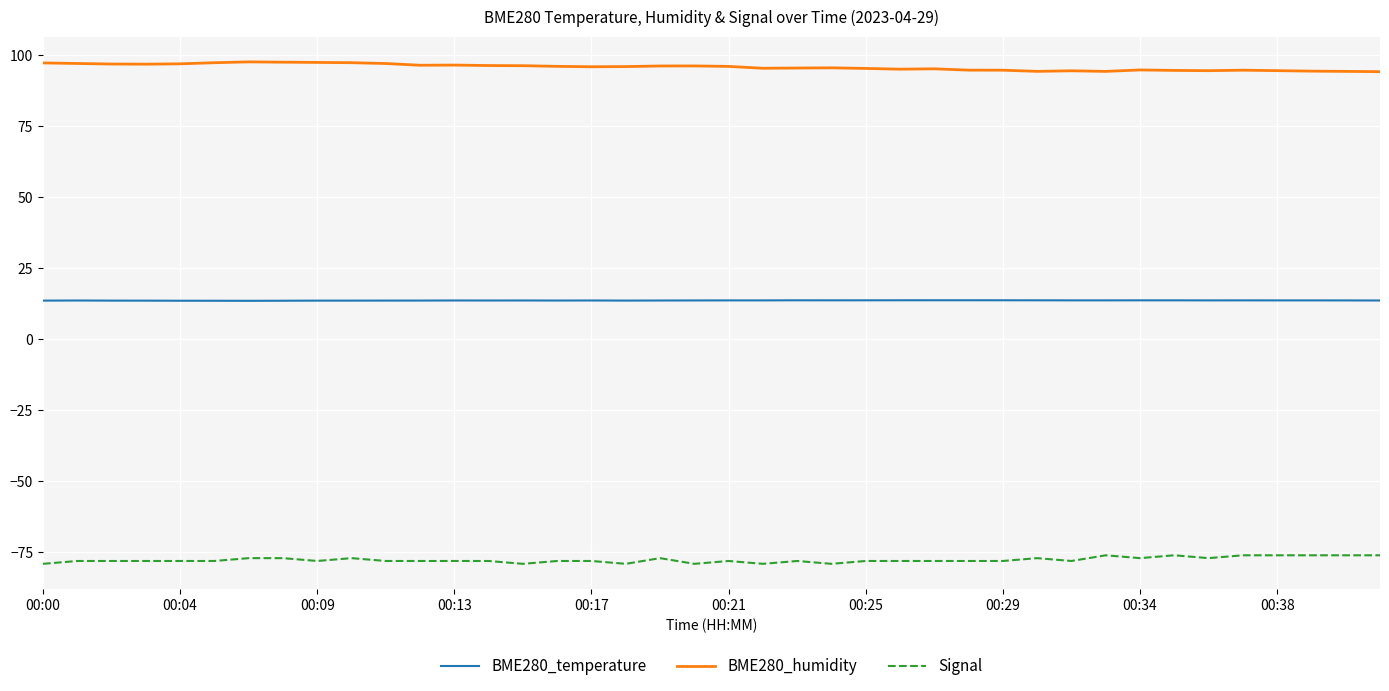

True or false: Signal and BME280_temperature intersect in this chart.

False